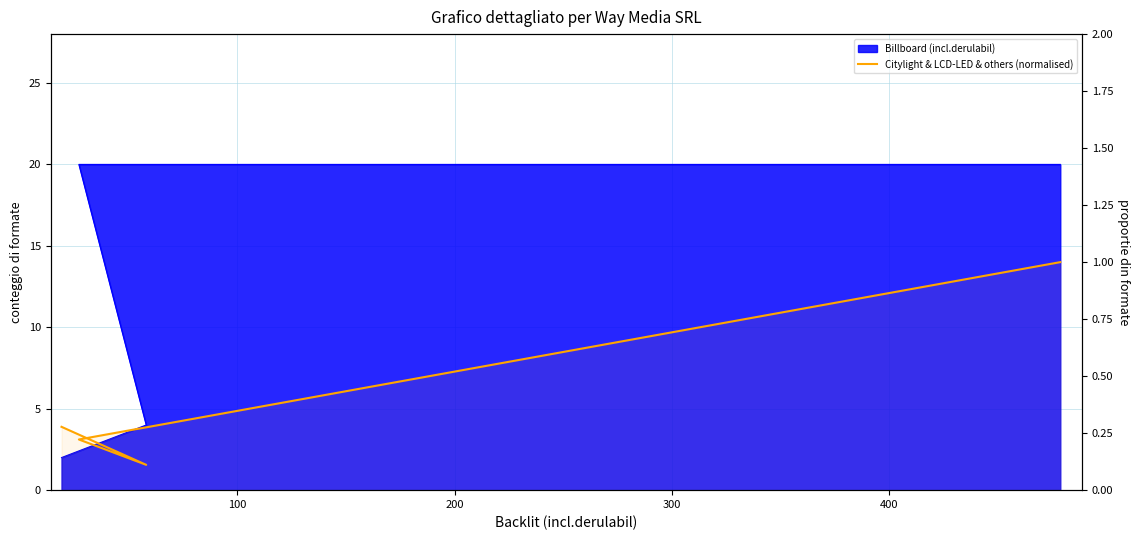

Rank the categories by value from lowest to highest.

200, 100, 300, 0